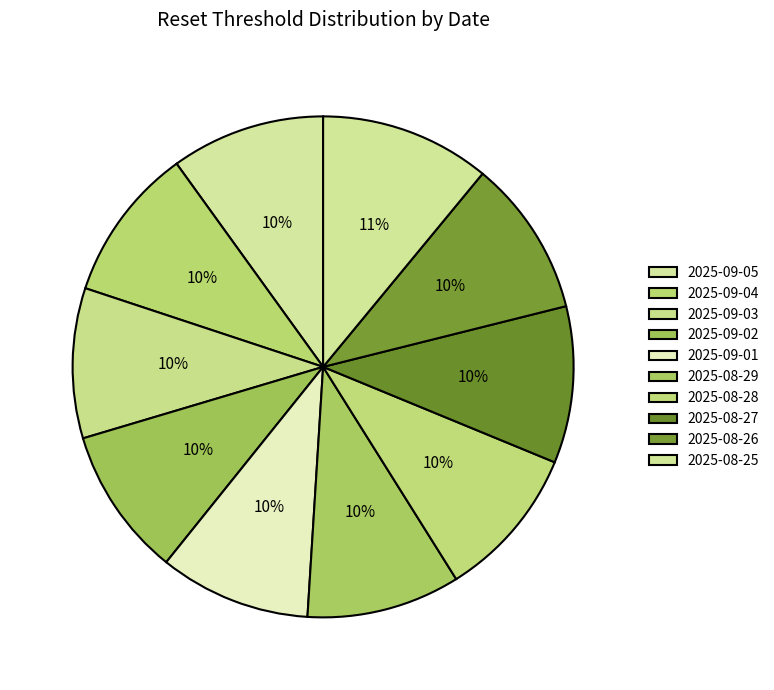

Does 2025-08-26 account for over 50% of the chart?

No